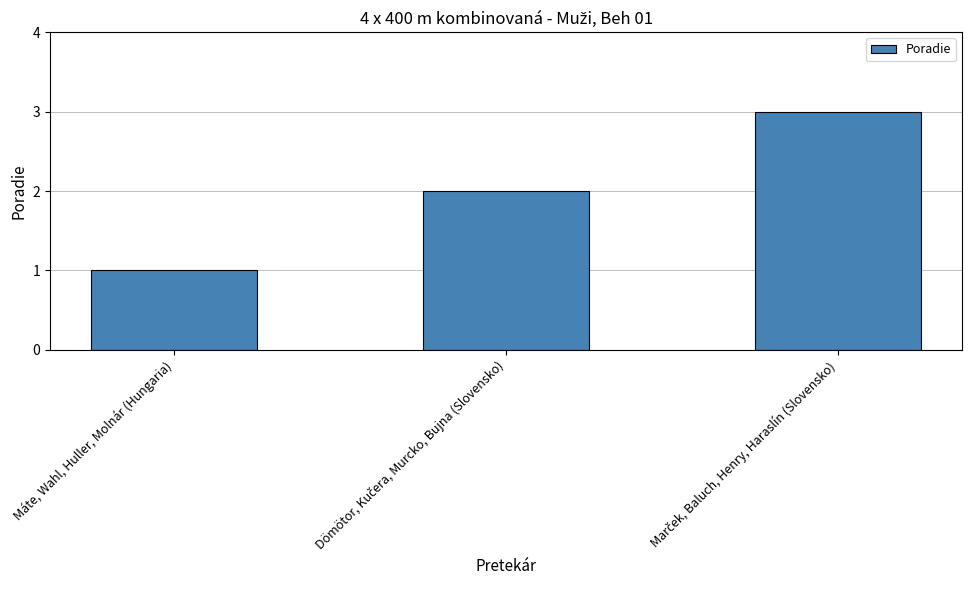

Reading left to right, list all the values displayed in this chart.

1	2	3